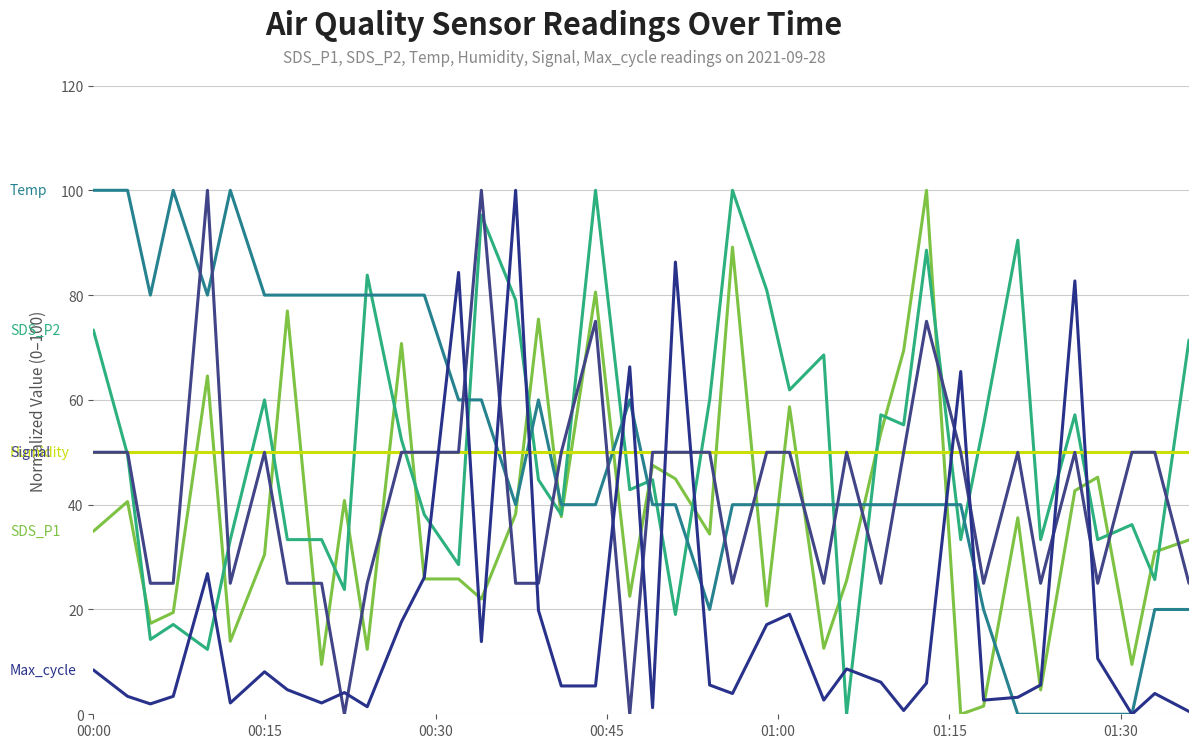

Is this an area chart (filled region under the line)?

No